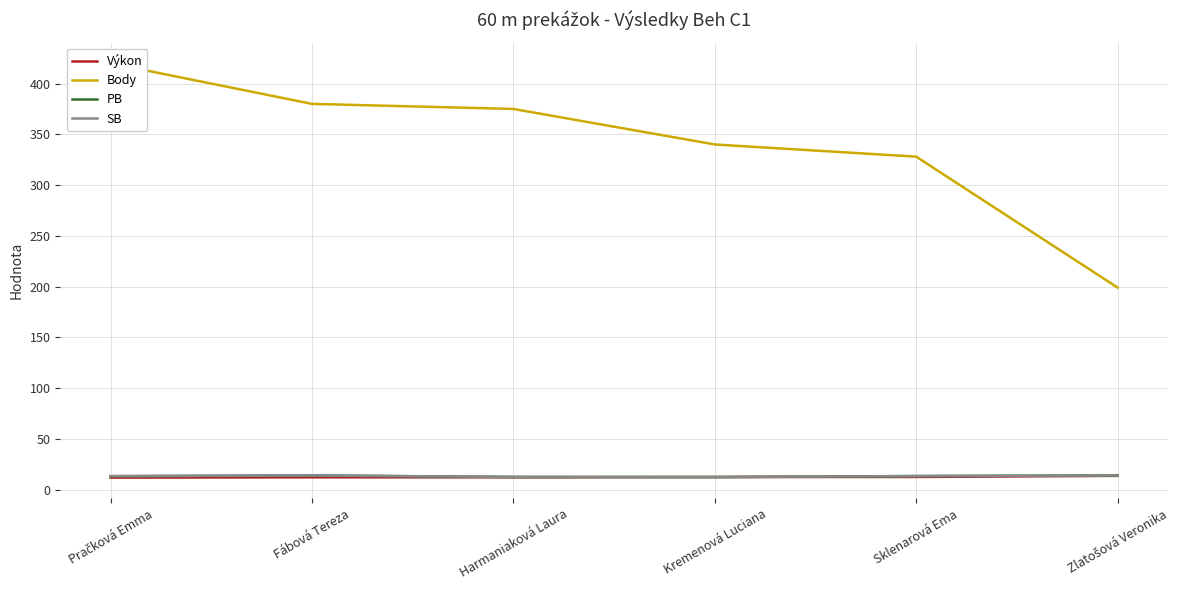

At which category is the sum across all series the highest?

Pračková Emma